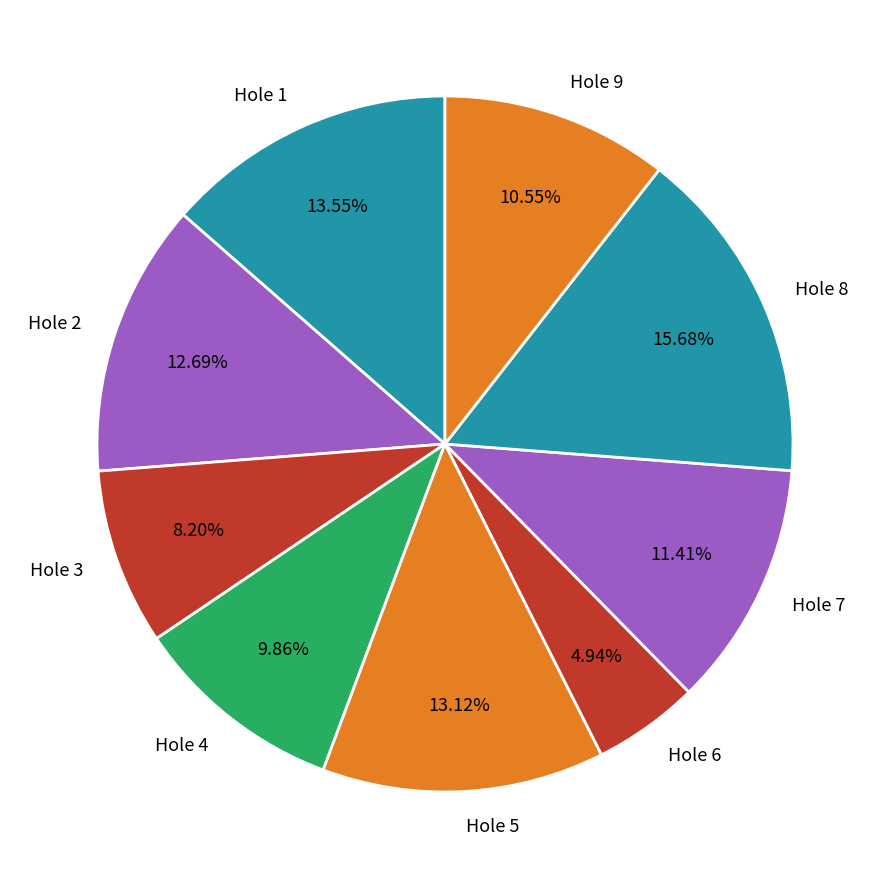

To the nearest percent, what is the difference between the Hole 6 and Hole 9 slice percentages?

6%